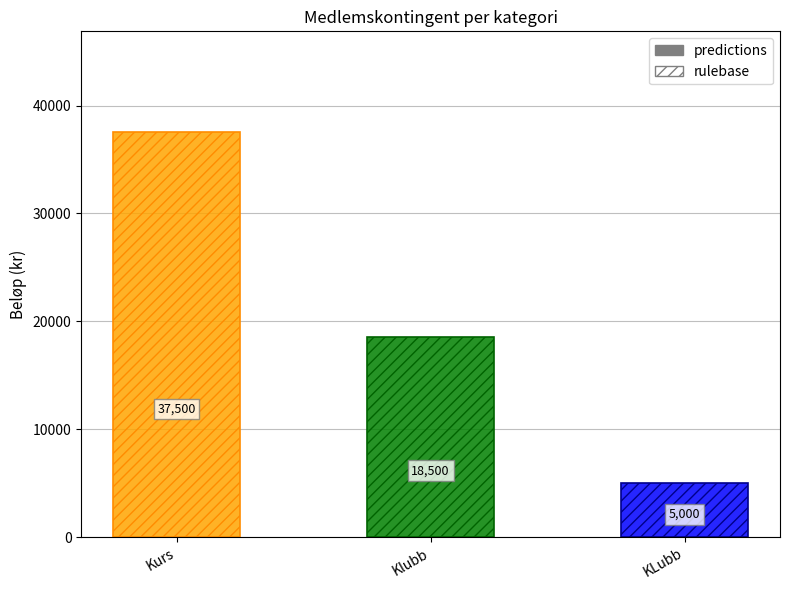

Rank the categories by value from highest to lowest.

Kurs, Klubb, KLubb